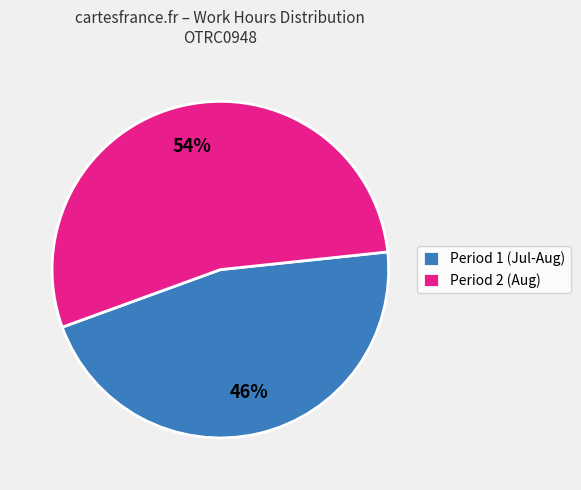

Rank the categories by value from lowest to highest.

Period 1 (Jul-Aug), Period 2 (Aug)